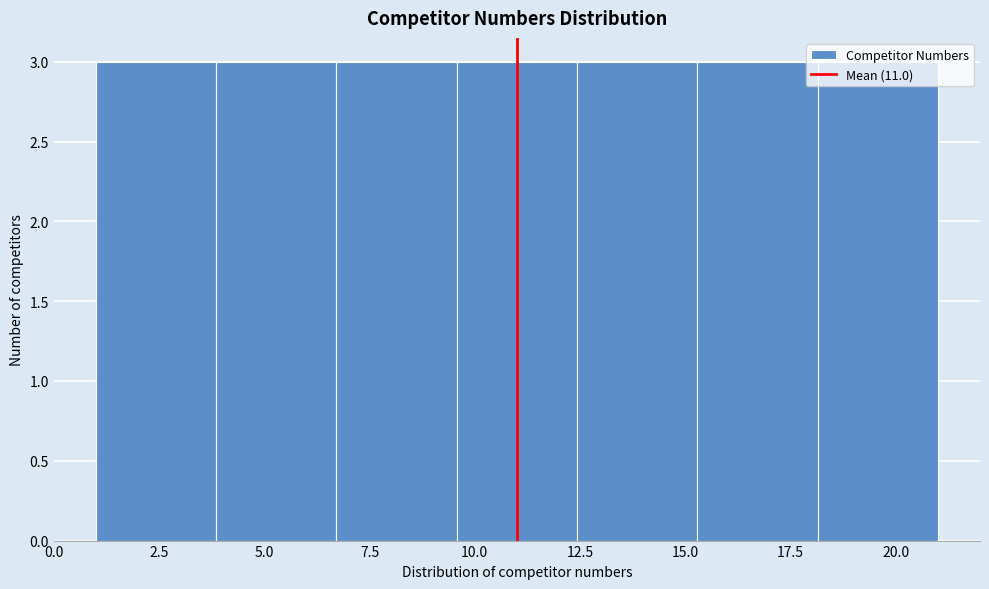

What is the height of the bar covering 9.5 to 12.5 on the x-axis? Neither the bar edges nor the heights are printed on the chart, so give them approximately, as read against the axes.

3